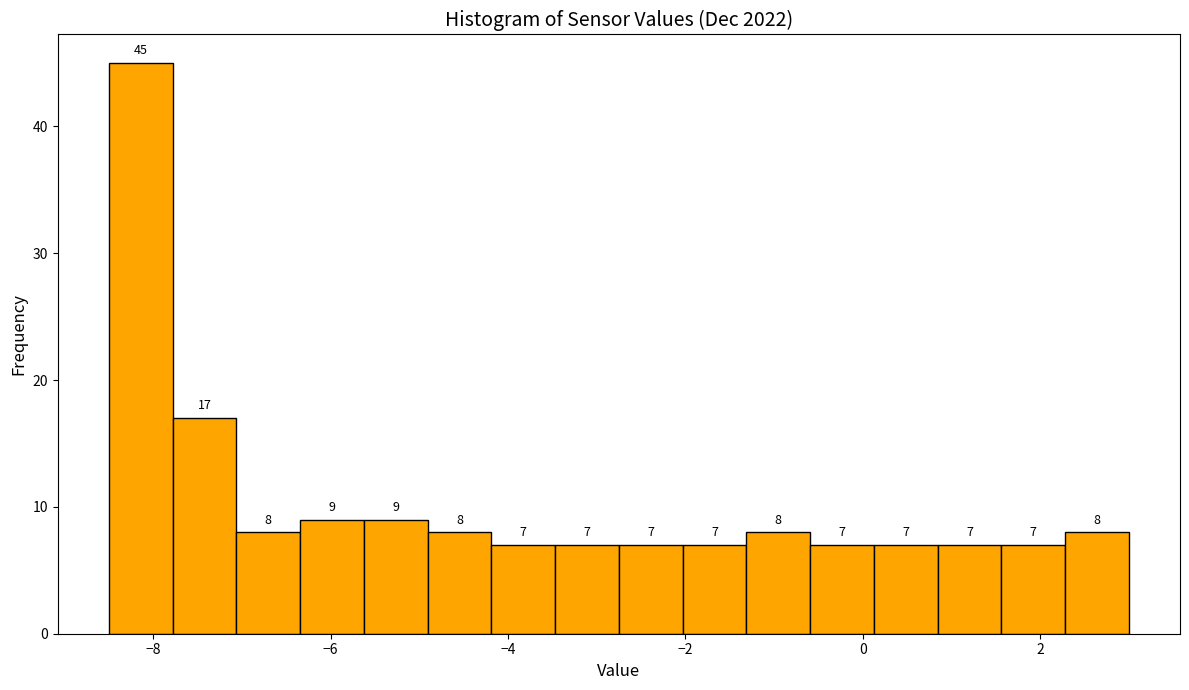

Read against the x-axis, roughly where is the centre of the tallest bar?

-8.2